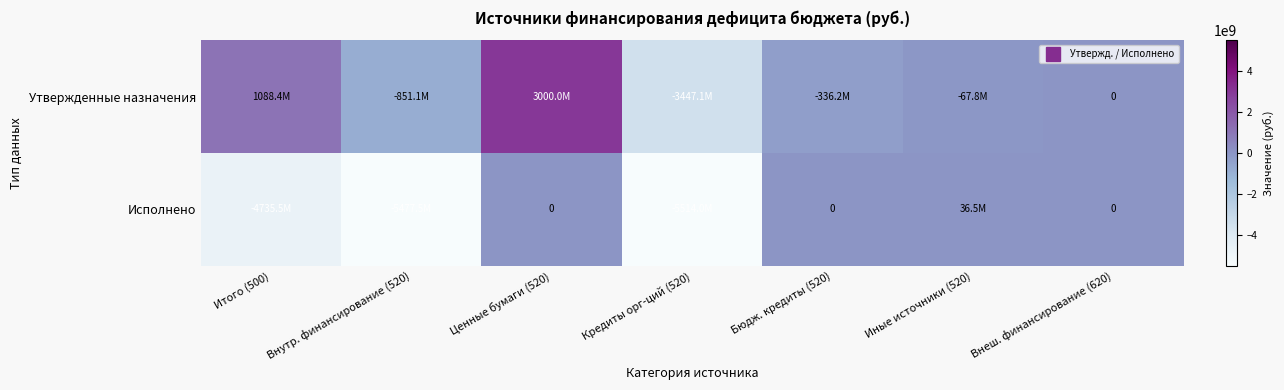

Which has a higher value, Кредиты орг-ций (520) or Итого (500)?

Итого (500)